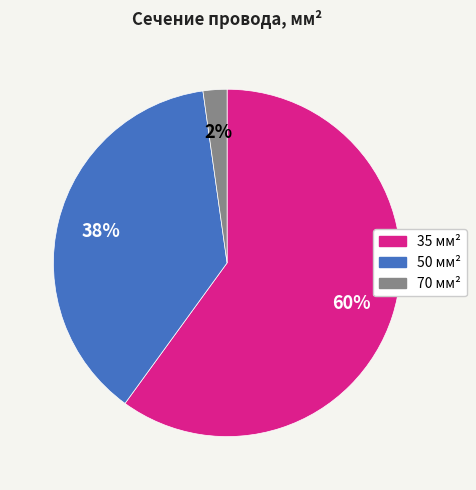

Which slice is the largest?

35